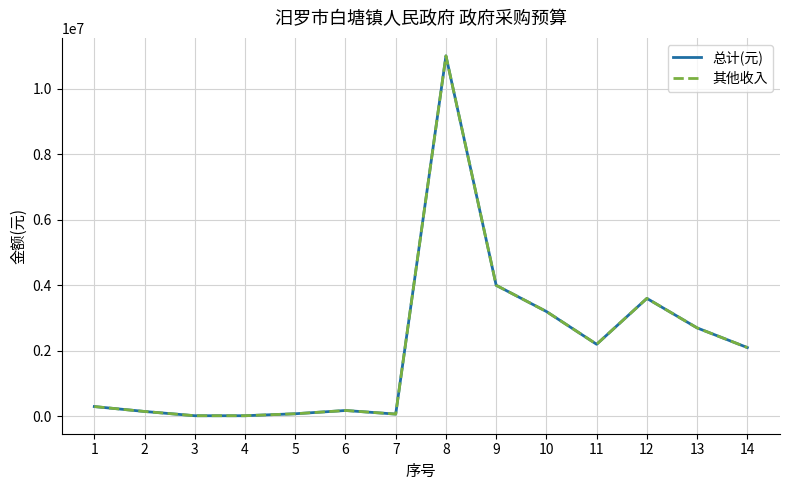

True or false: 其他收入 and 总计(元) cross at least once.

False